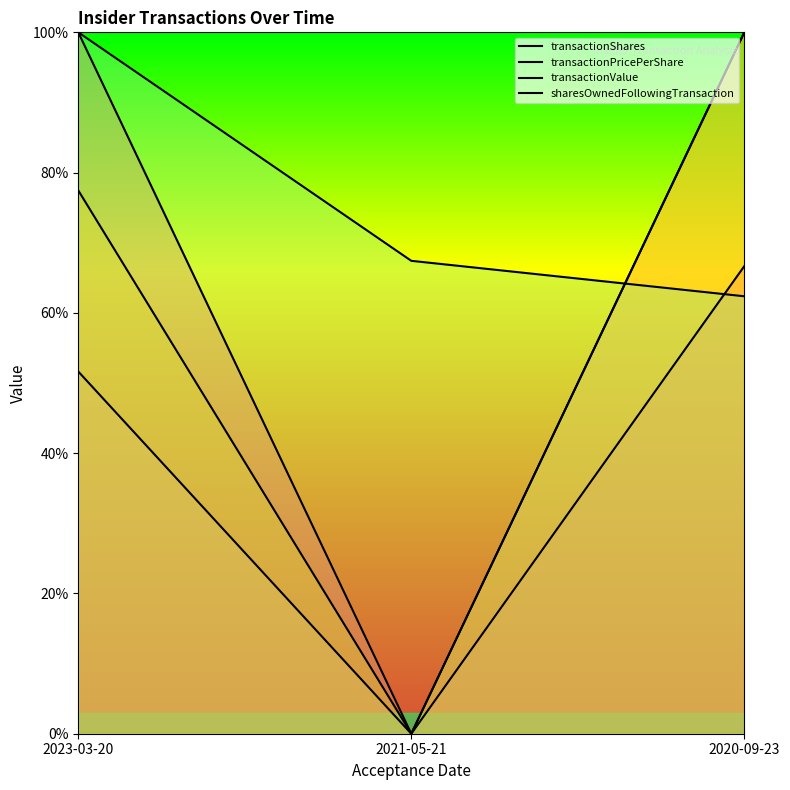

Between 2023-03-20 and 2021-05-21, which is larger?

2023-03-20